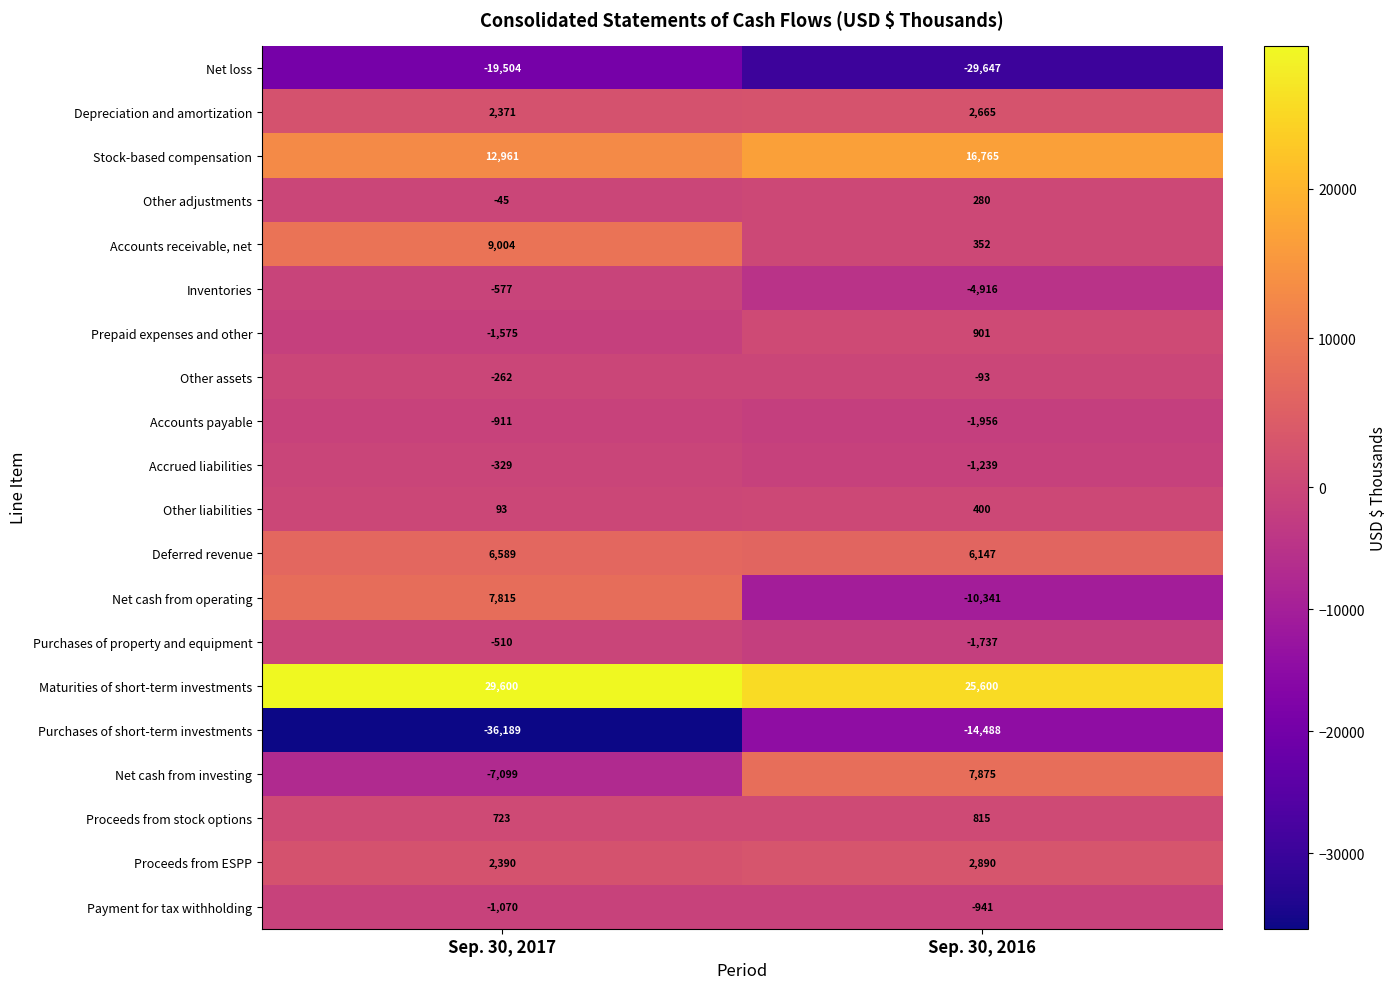

Is it true that Accounts payable equals -595 at Sep. 30, 2017?

False